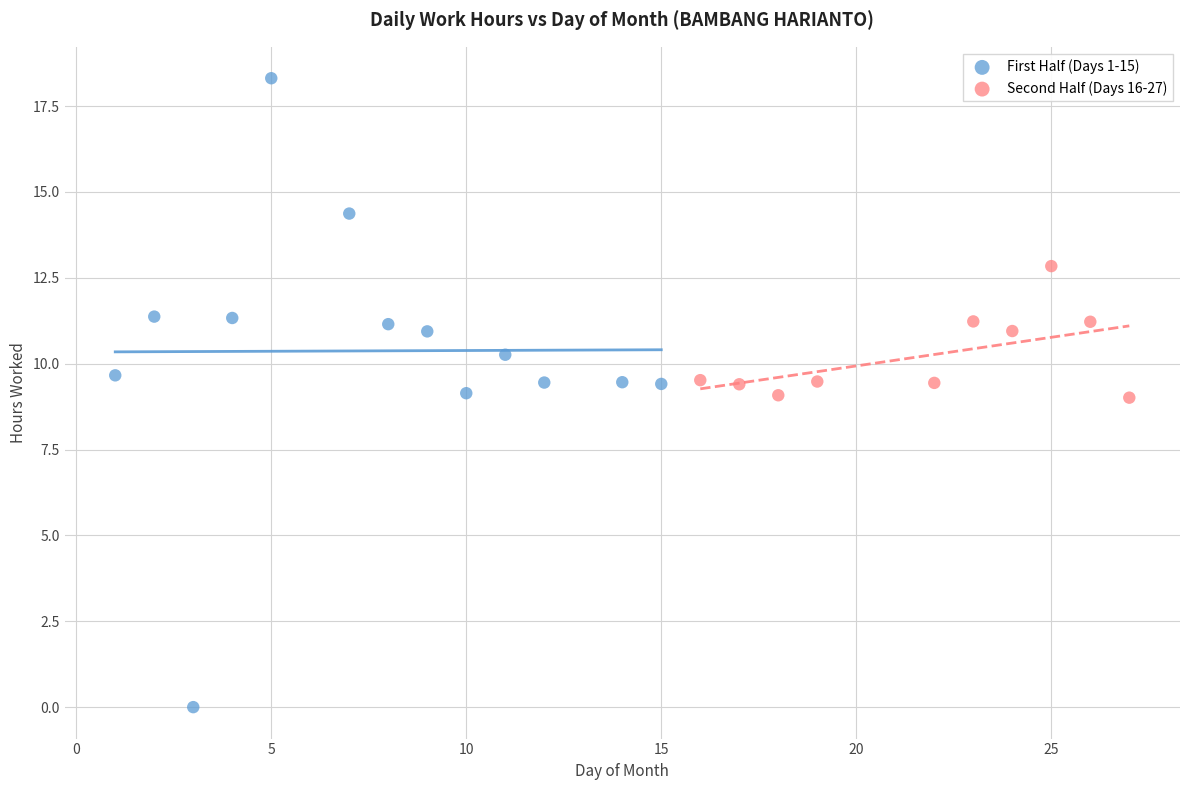

Which series contains the highest Y value?

First Half (Days 1-15)